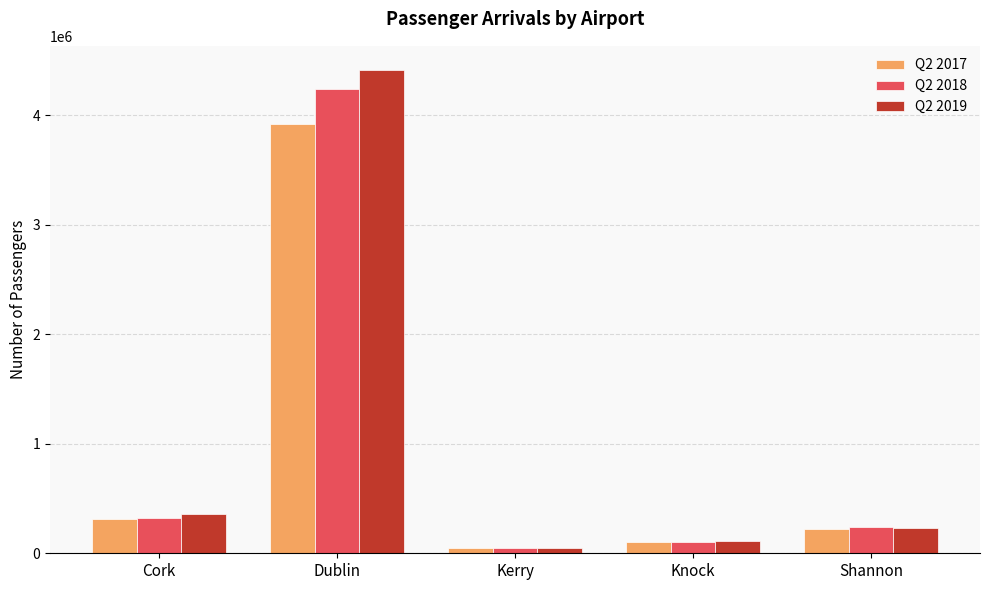

What is the total value across all series at Cork?

992178